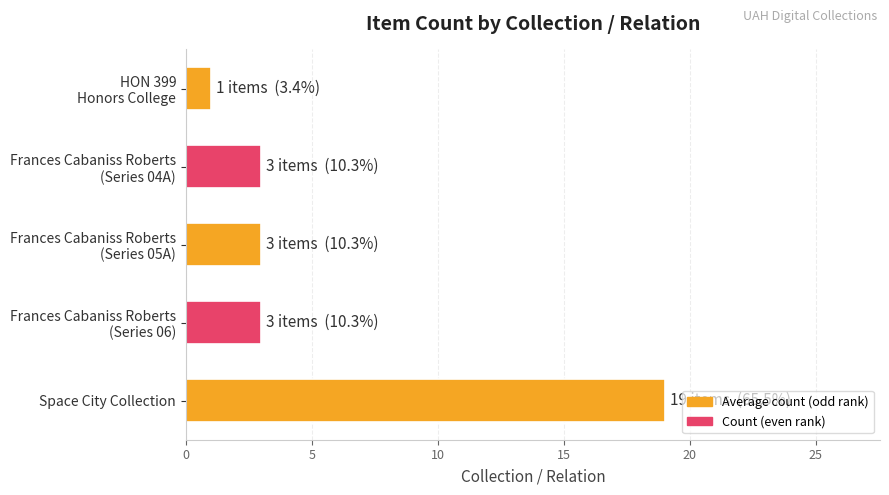

Which category has the highest value across all series?

Space City Collection